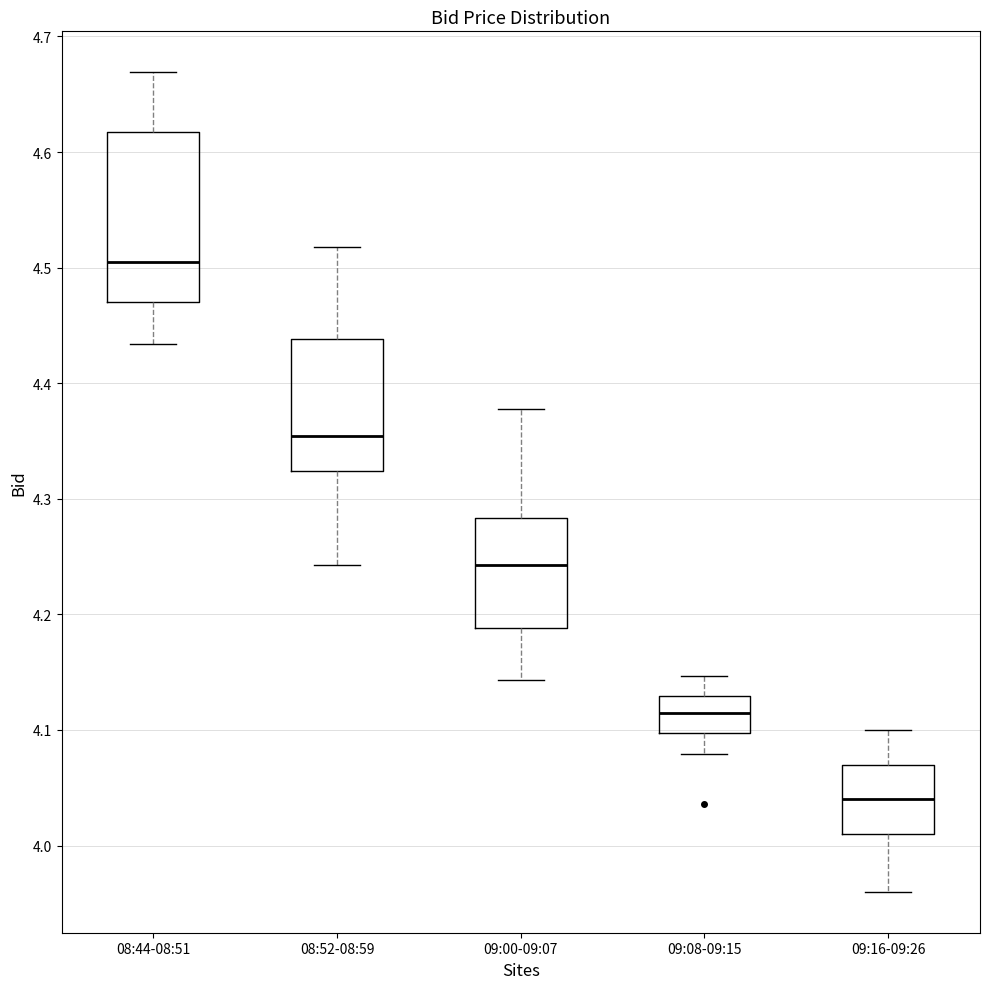

Reading left to right, read every box against the y-axis: the position of its median line, the range the box covers, and the ends of its whiskers. The values are not printed on the chart, so give them approximately, as read against the axis.

08:44-08:51: median 4.51, box 4.47 to 4.62, whiskers 4.43 to 4.67
08:52-08:59: median 4.35, box 4.32 to 4.44, whiskers 4.24 to 4.52
09:00-09:07: median 4.24, box 4.19 to 4.28, whiskers 4.14 to 4.38
09:08-09:15: median 4.12, box 4.10 to 4.13, whiskers 4.08 to 4.15
09:16-09:26: median 4.04, box 4.01 to 4.07, whiskers 3.96 to 4.10